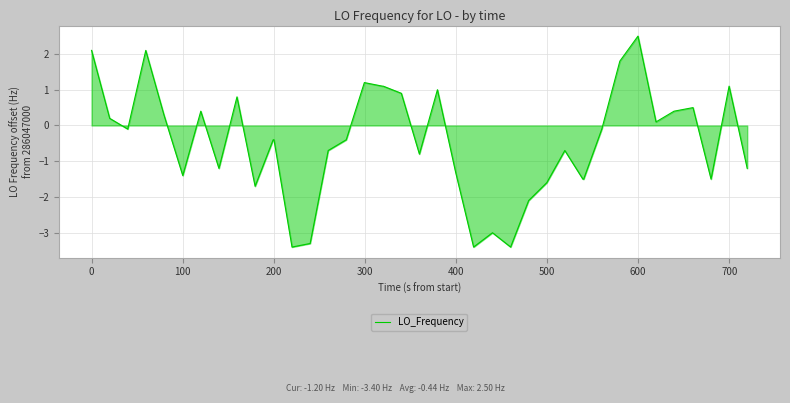

What is the minimum value shown in the chart?

-3.4